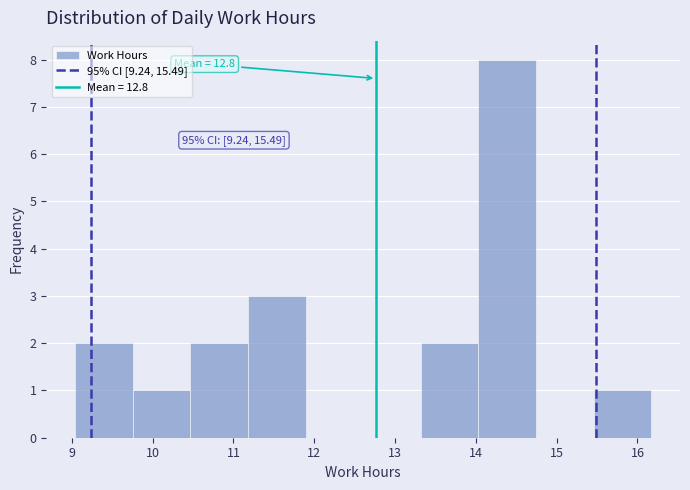

Which range on the x-axis has the tallest bar?

14.0 to 14.7